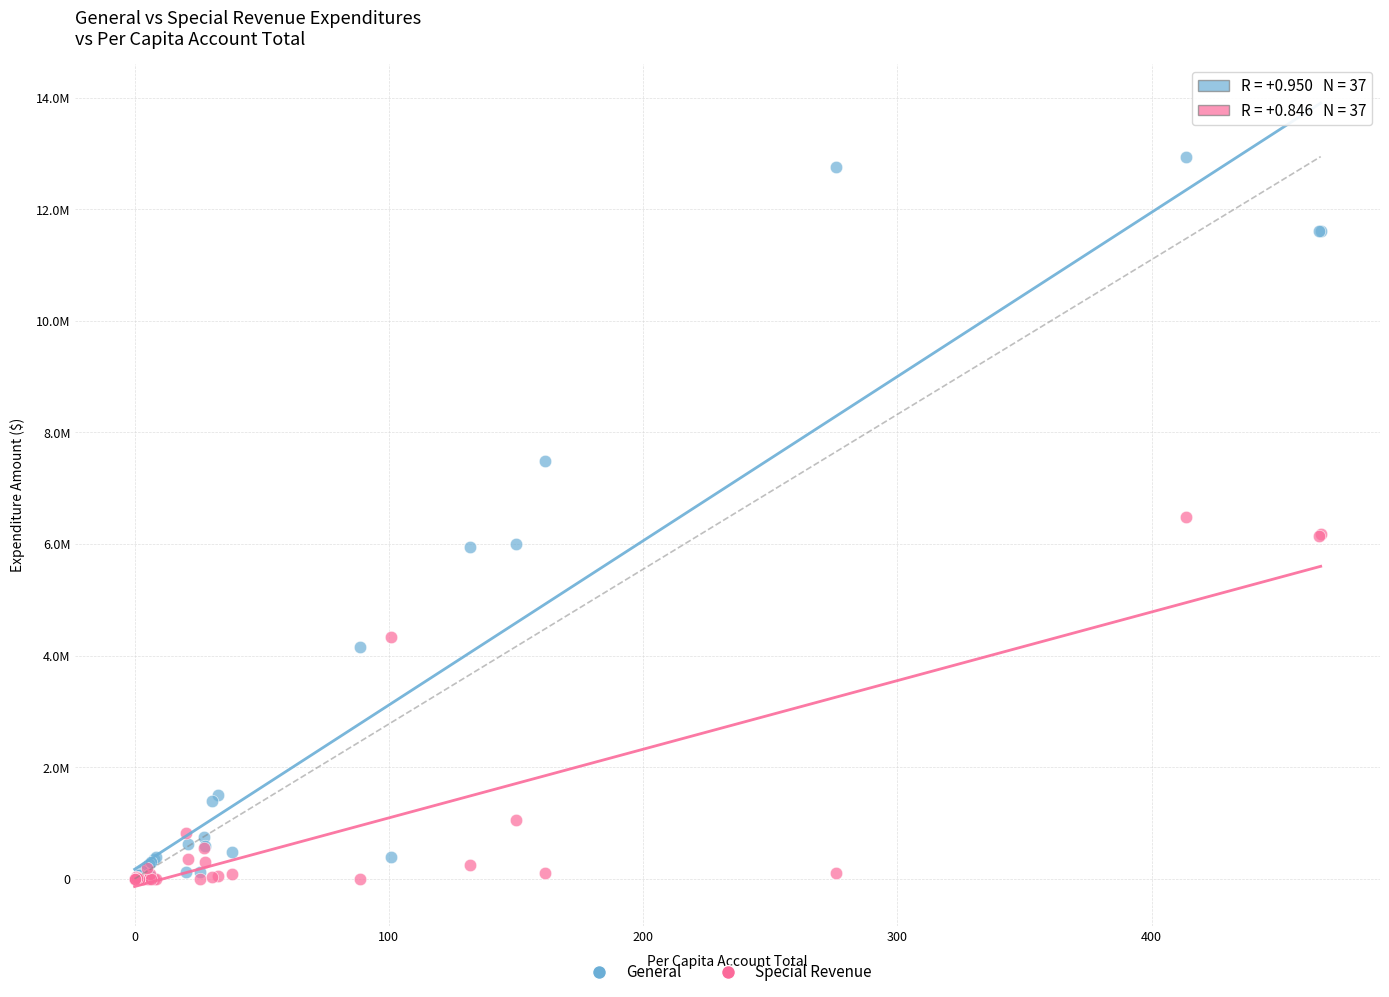

What are all the series names shown in the legend?

General, Special Revenue